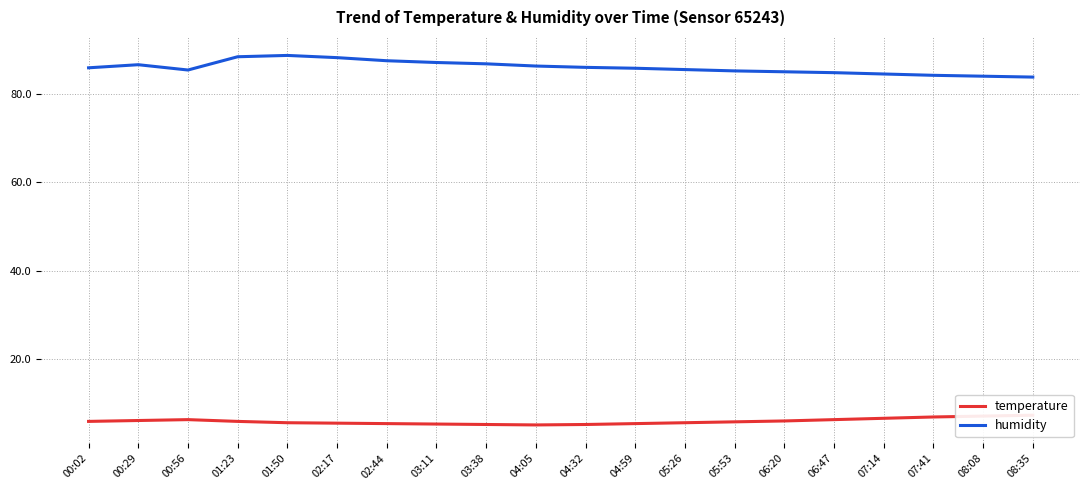

What is the maximum value shown in the chart?

88.7